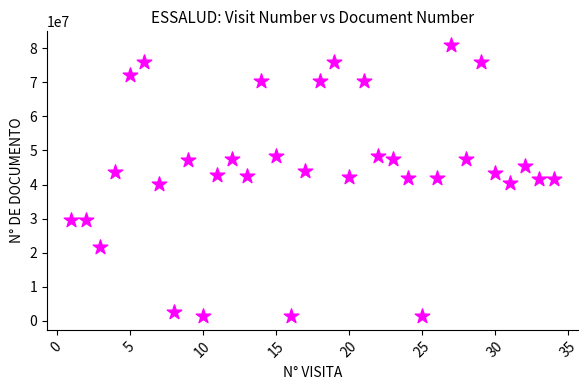

What is the range of Y values (max minus min)?

79697198